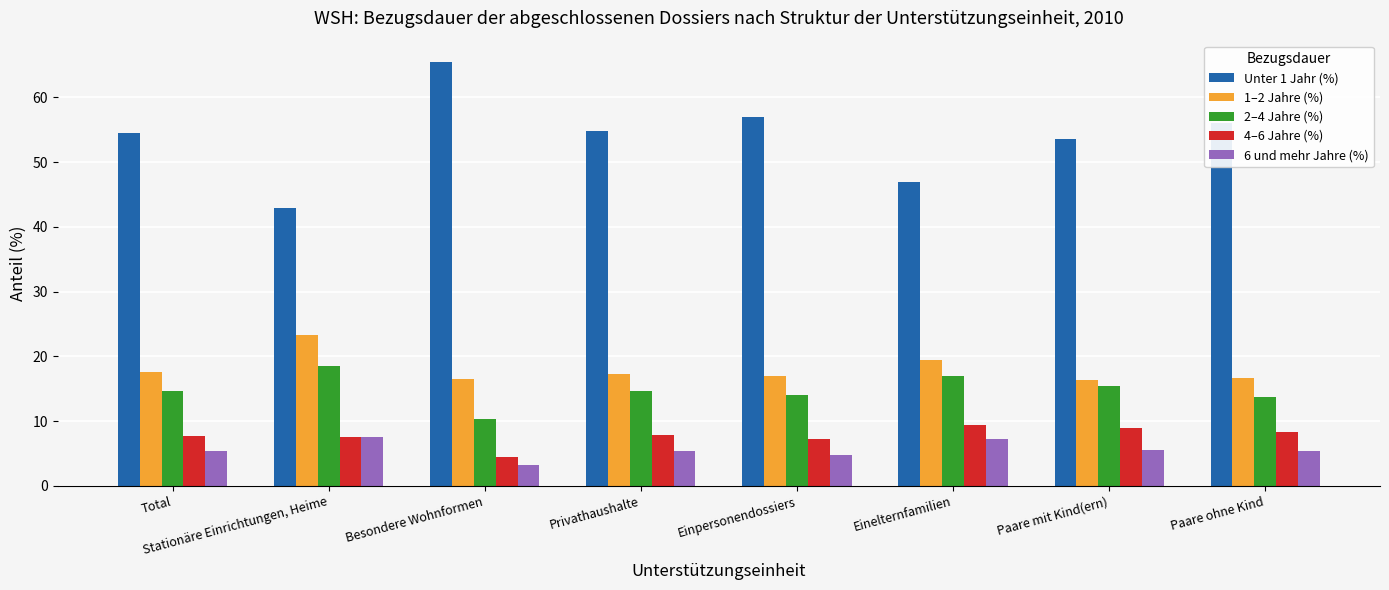

What is the maximum value for Unter 1 Jahr (%)?

65.5